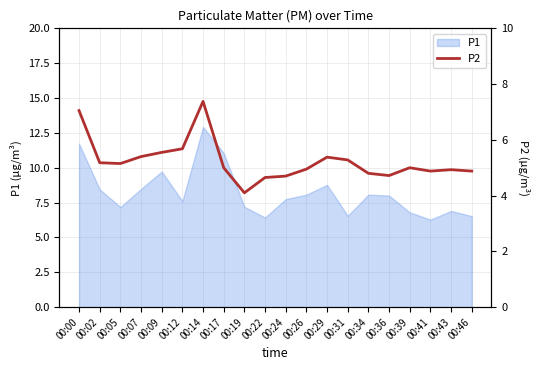

What is the minimum value for P1?

6.3